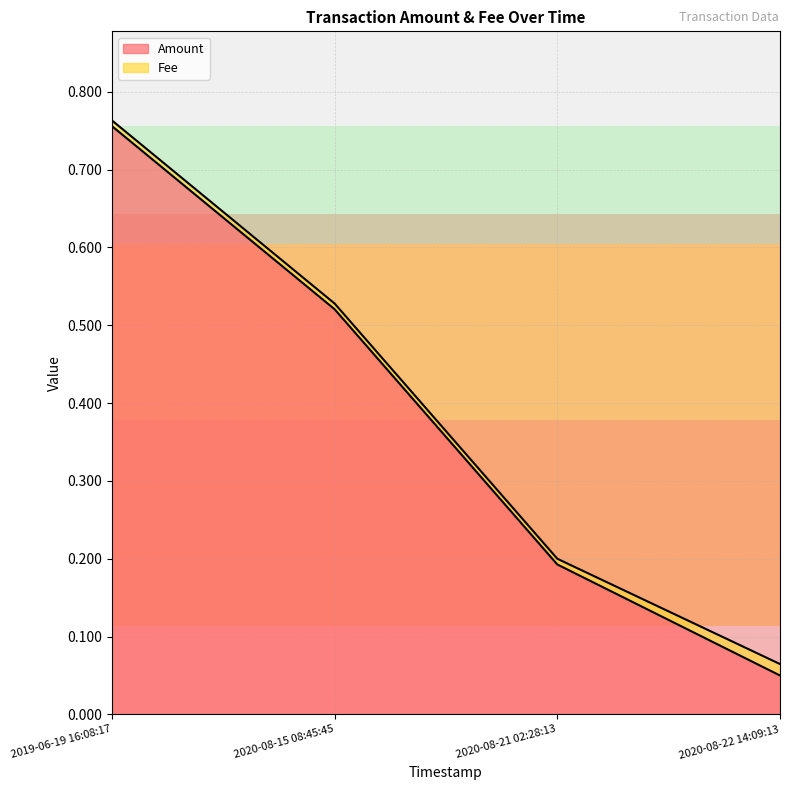

What is the sum of the values at 2020-08-21 02:28:13 and 2020-08-15 08:45:45?

0.7